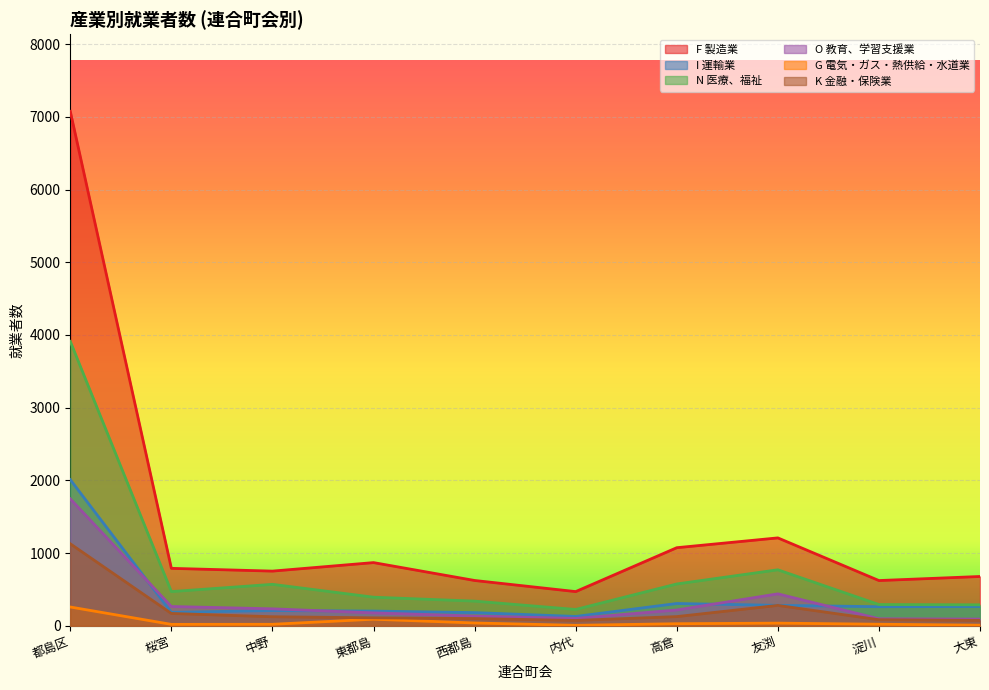

What is the sum of all F 製造業 values?

14156